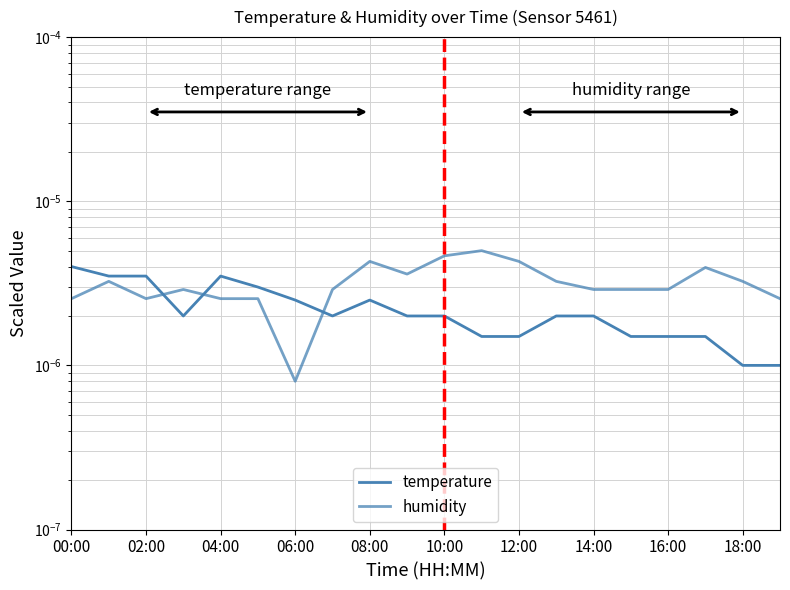

How many lines are shown in the chart?

2